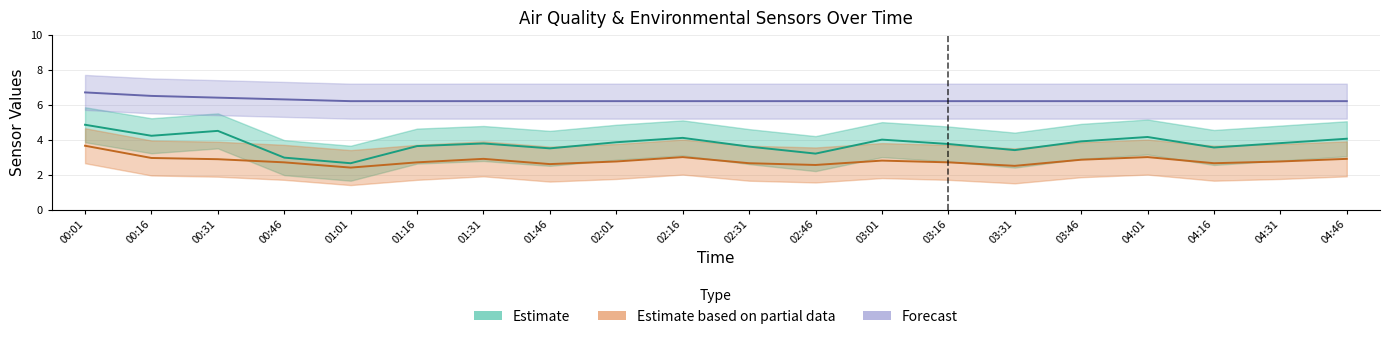

True or false: SDS_P2 has more than 0 interior local peaks.

True